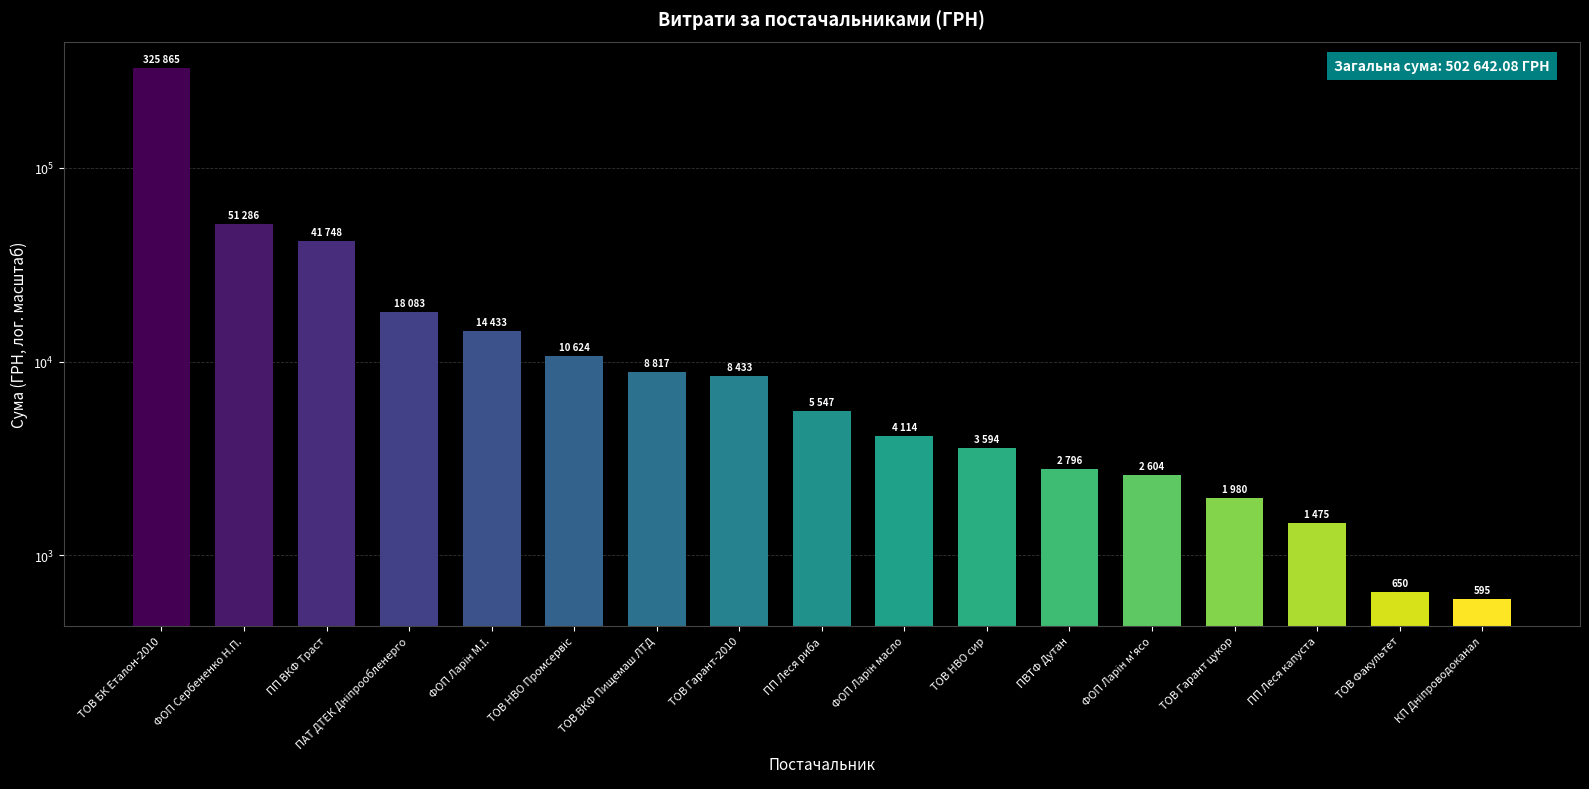

The value at ТОВ НВО Промсервіс is 10623.6. True or false?

True